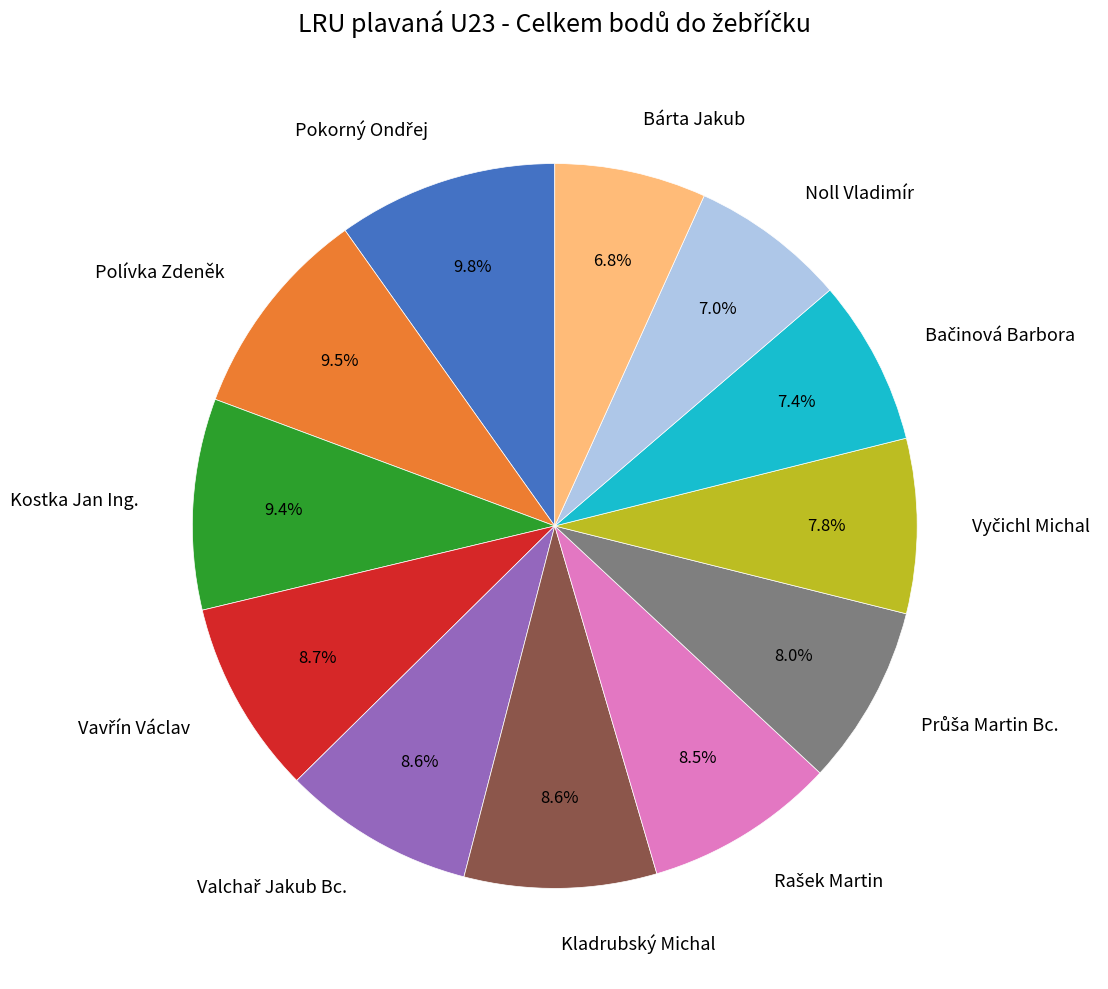

The Polívka Zdeněk slice represents 1% of the pie. True or false?

False